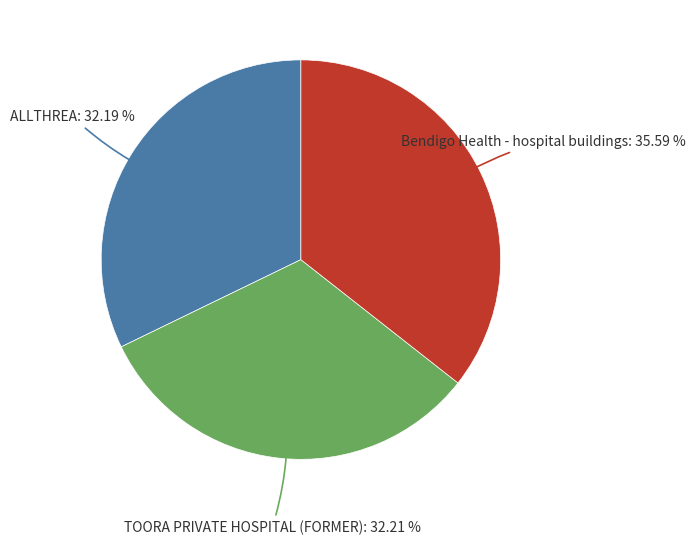

Count the number of slices in the pie.

3